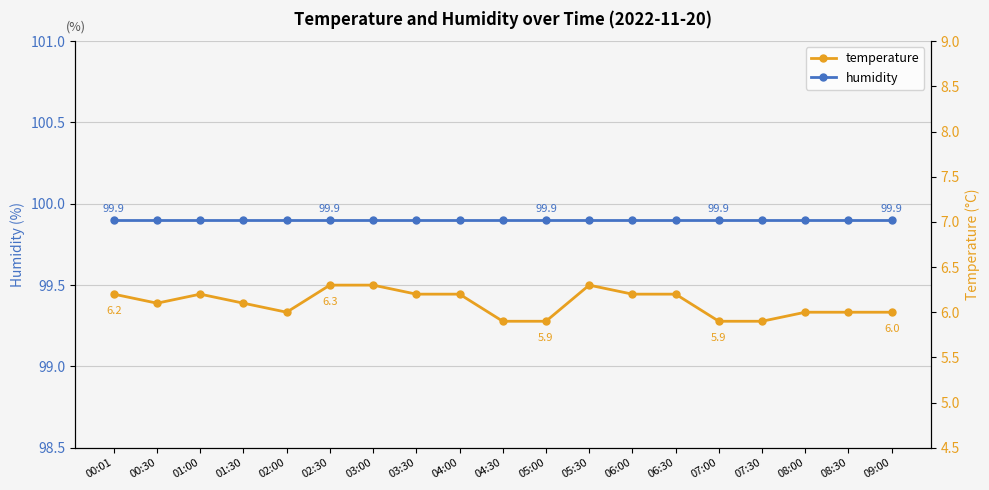

Count the temperature values in the range 6 to 7.

15